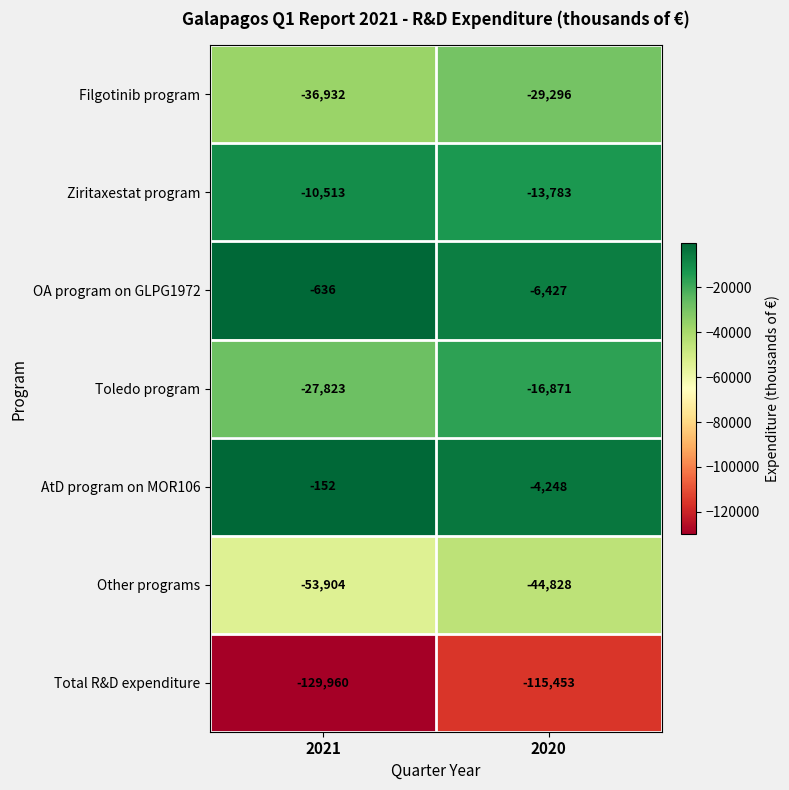

What is the total value across all series at 2021?

-259920